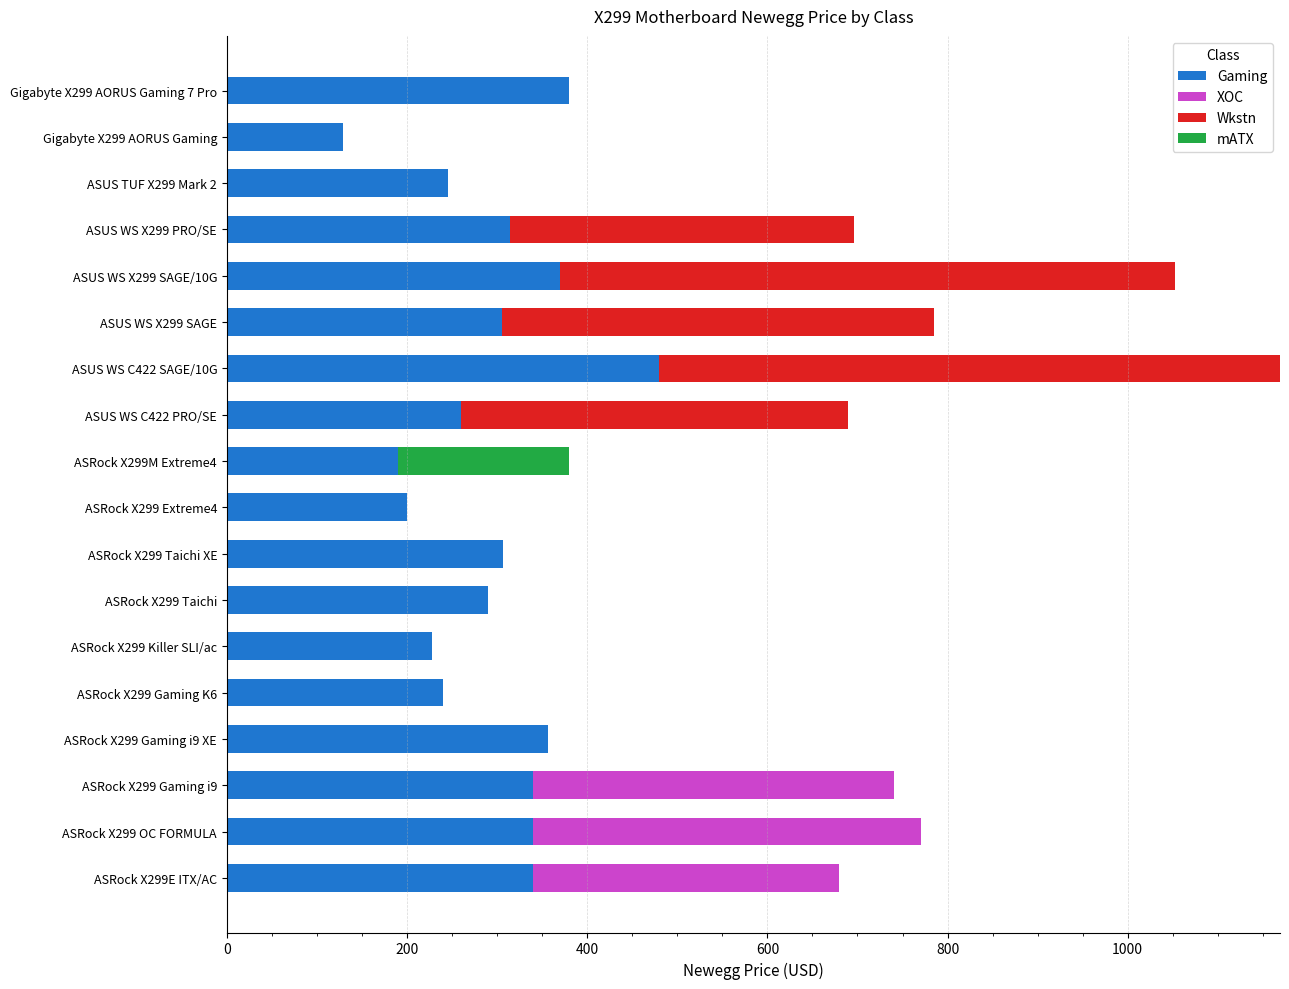

At which category is the sum across all series the highest?

ASUS WS C422 SAGE/10G